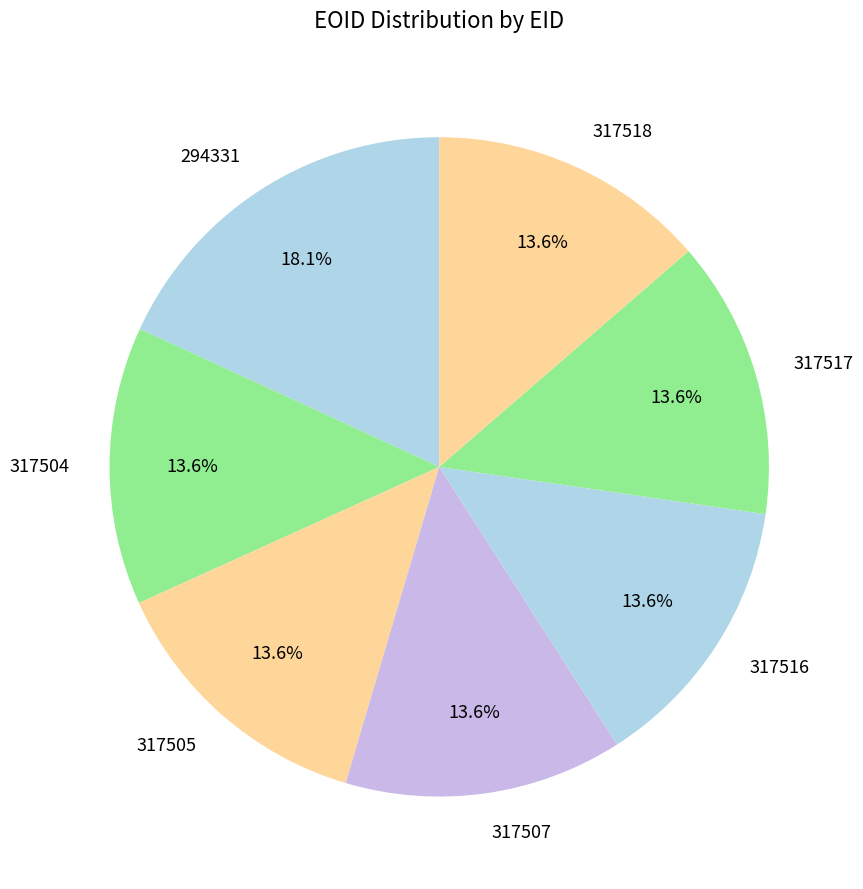

Is there any slice that represents more than half of the pie?

No